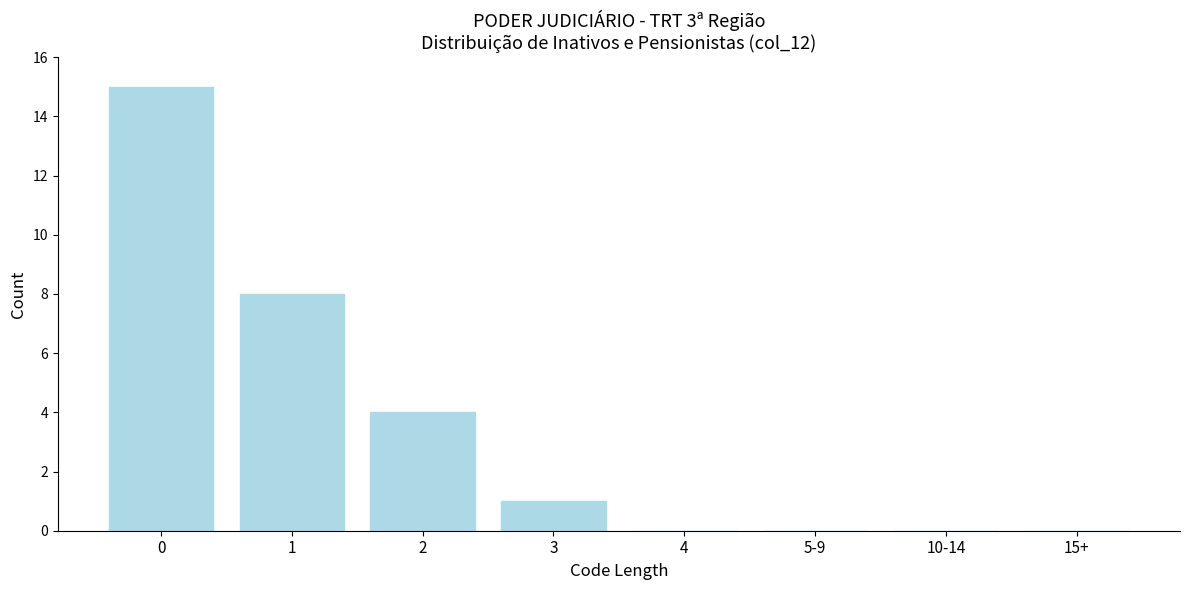

Reading right to left, transcribe all the data shown in this chart.

15+=0	10-14=0	5-9=0	4=0	3=1	2=4	1=8	0=15